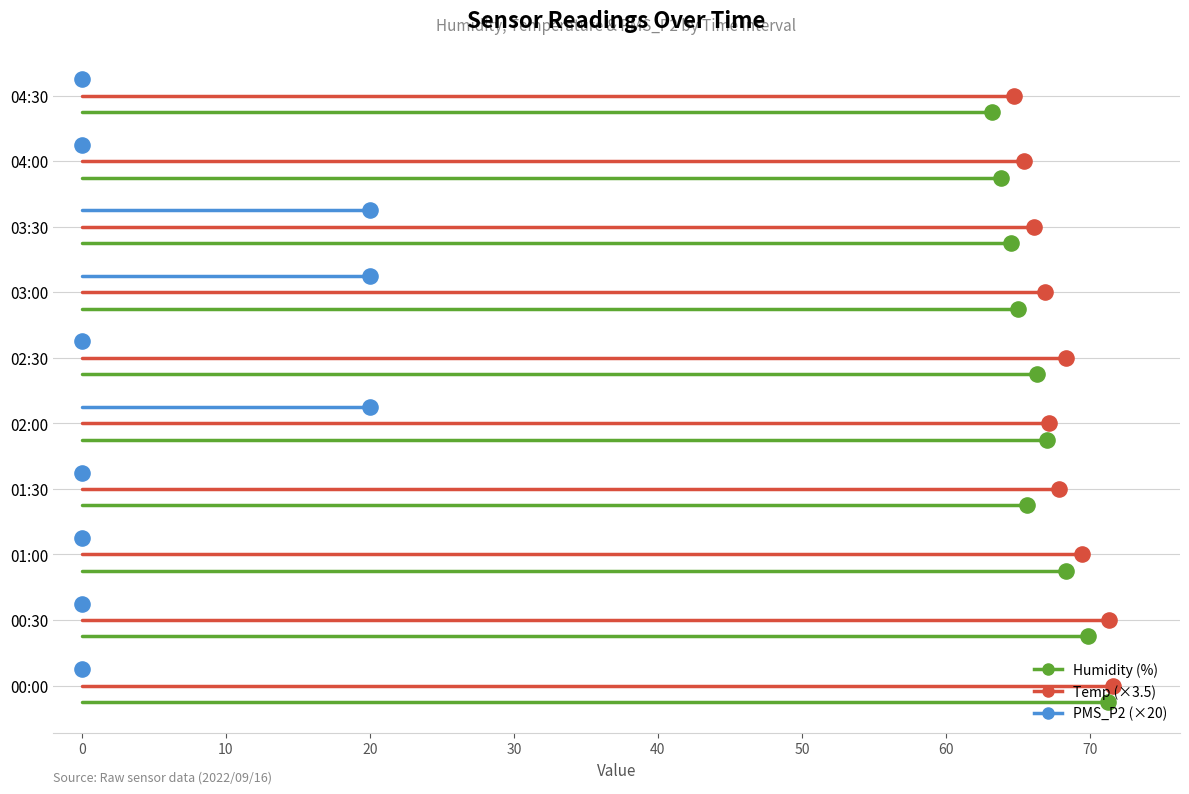

What are all the series names shown in the legend?

Humidity (%), Temp (×3.5), PMS_P2 (×20)